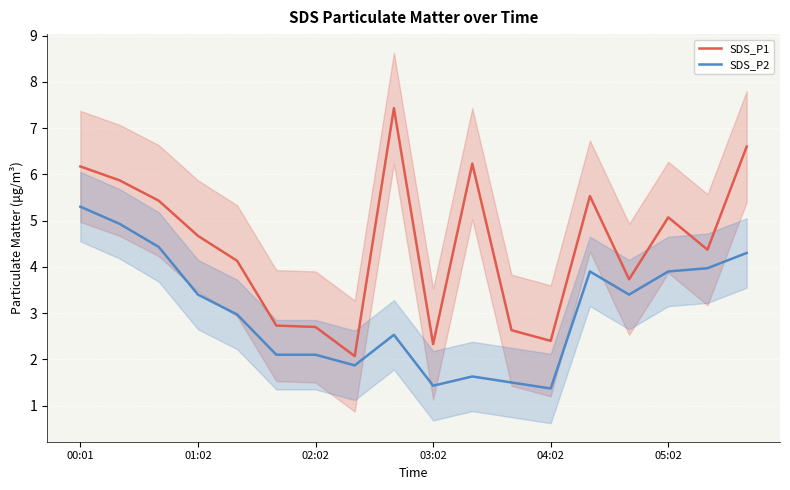

True or false: SDS_P1 and SDS_P2 intersect in this chart.

False